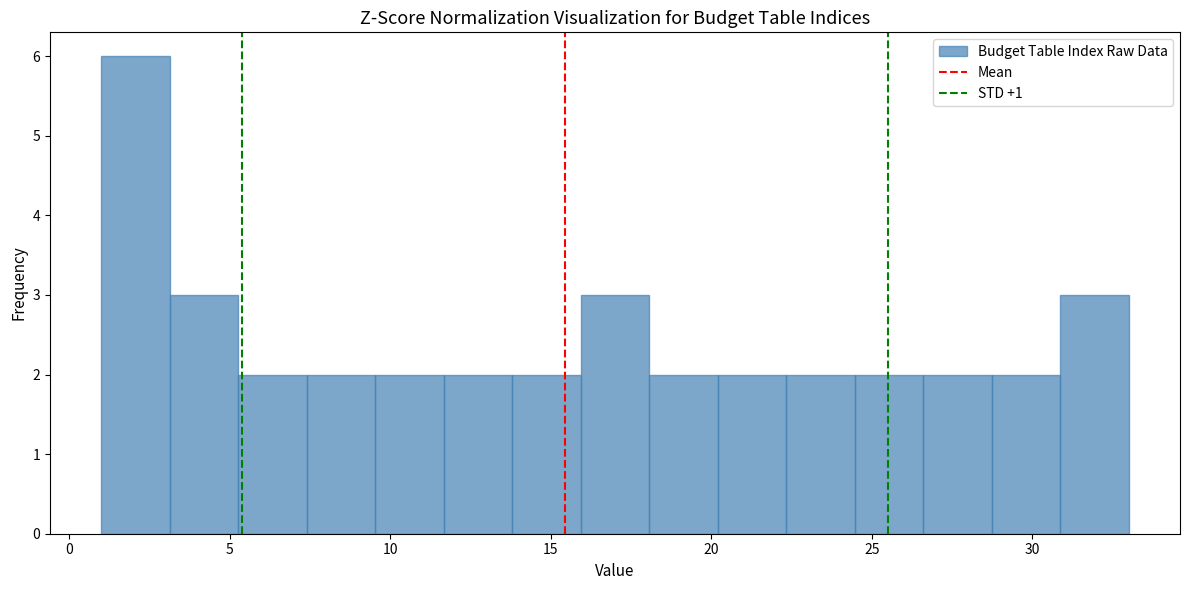

Reading left to right, list every bar in this chart as the range it spans on the x-axis followed by its height. Neither the bar edges nor the heights are printed on the chart, so give them approximately, as read against the axes.

1.0 to 3.0: 6
3.0 to 5.5: 3
5.5 to 7.5: 2
7.5 to 9.5: 2
9.5 to 11.5: 2
11.5 to 14.0: 2
14.0 to 16.0: 2
16.0 to 18.0: 3
18.0 to 20.0: 2
20.0 to 22.5: 2
22.5 to 24.5: 2
24.5 to 26.5: 2
26.5 to 28.5: 2
28.5 to 31.0: 2
31.0 to 33.0: 3